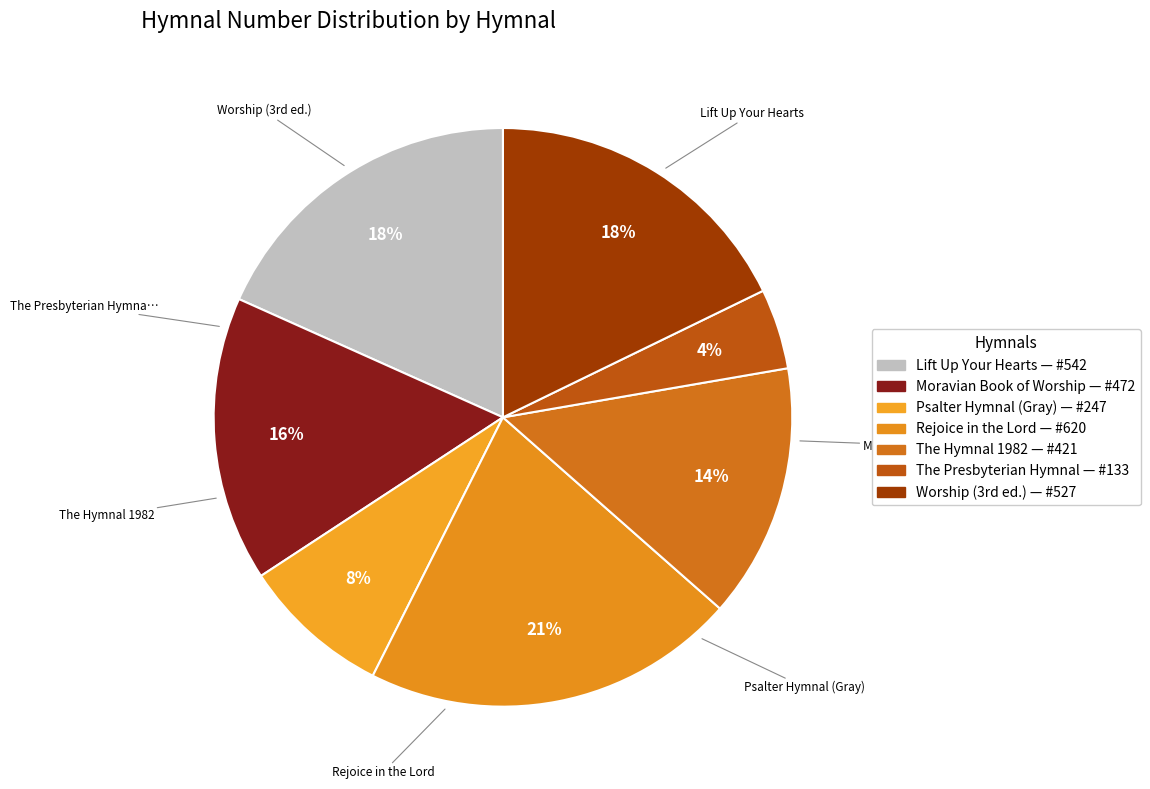

What is the smallest slice in the pie chart?

The Presbyterian Hymnal